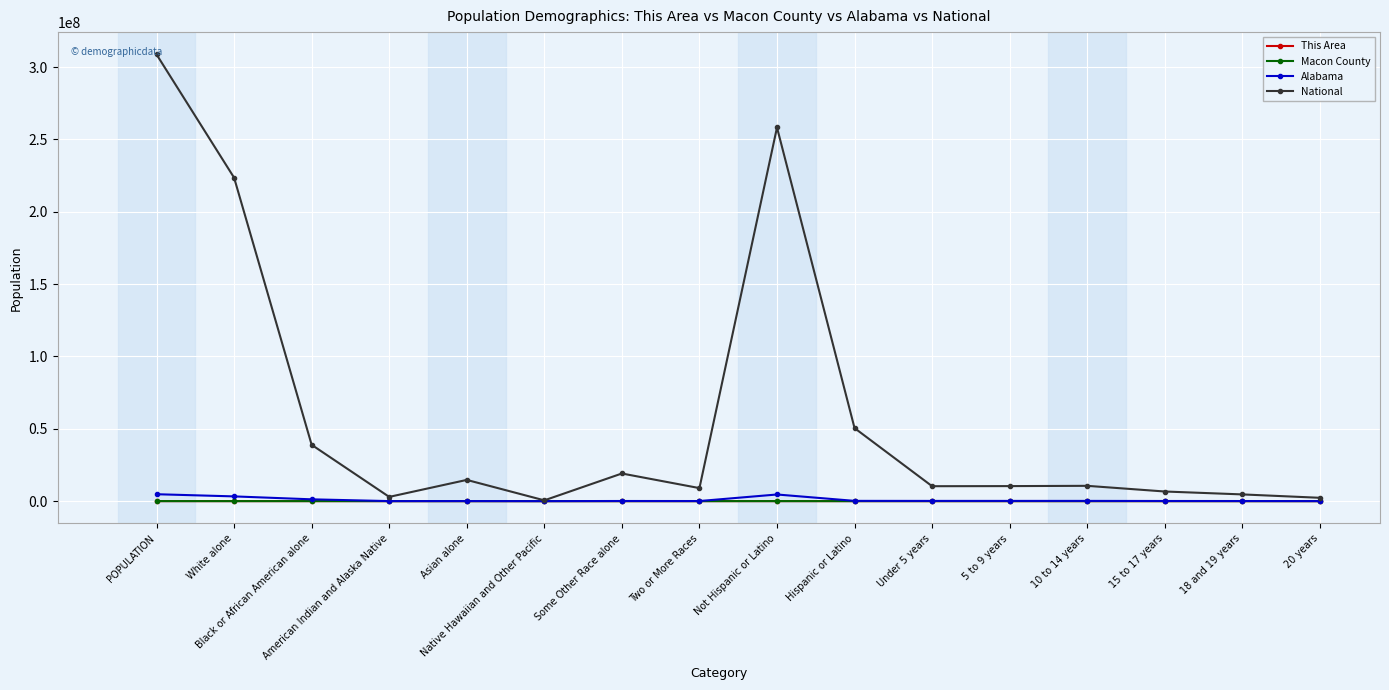

What is the average value of the This Area series?

231